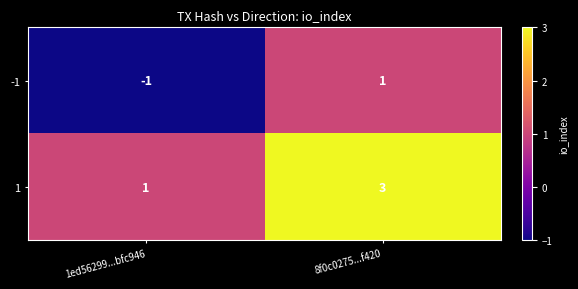

How many distinct data groups are displayed?

2